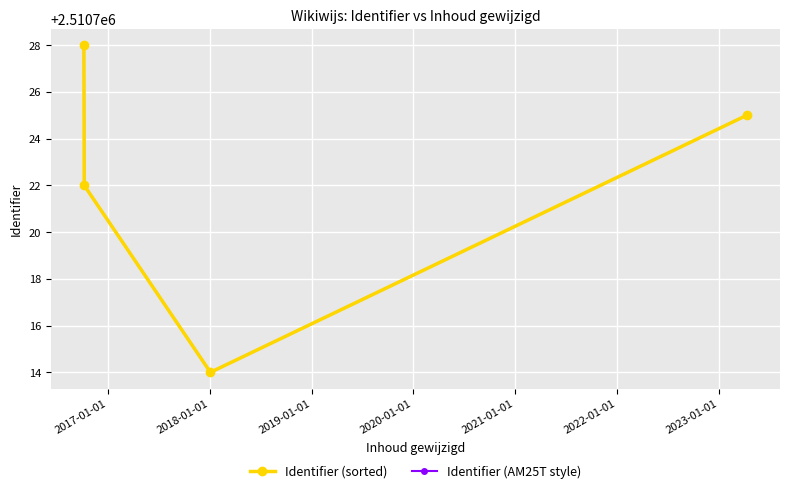

Does the chart have visible grid lines?

Yes